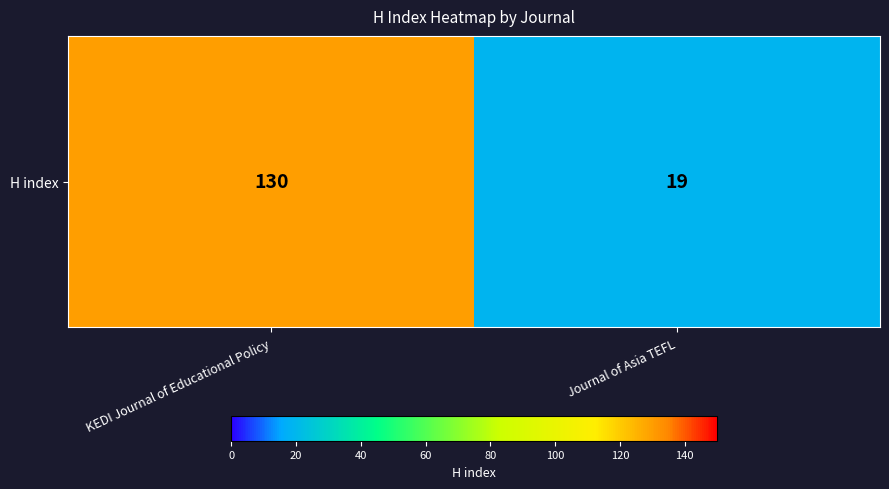

How many series are shown in this chart?

1